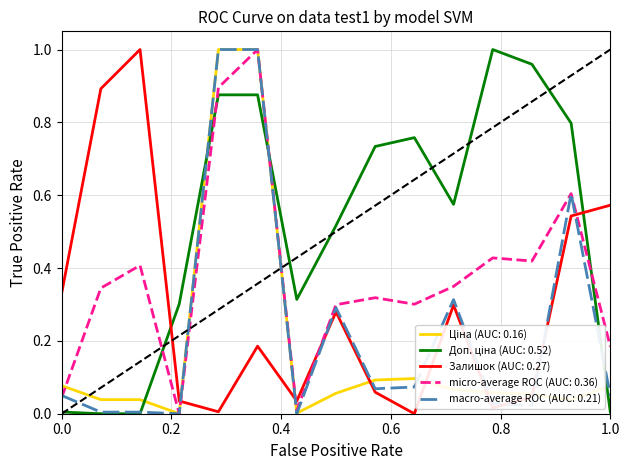

After their last crossing, which series has the higher values: Залишок (AUC: 0.27) or micro-average ROC (AUC: 0.36)?

Залишок (AUC: 0.27)